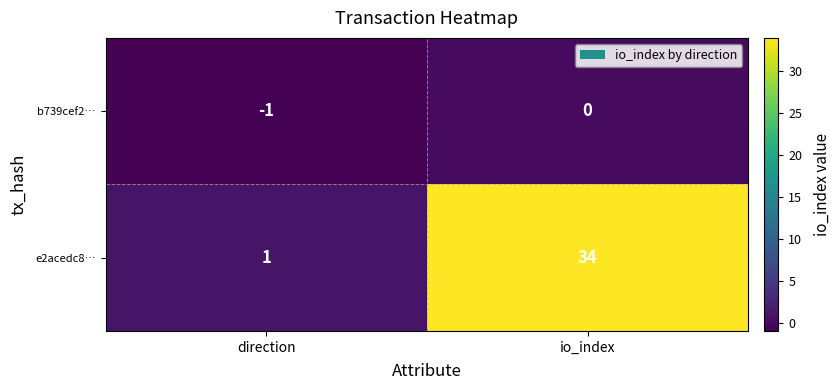

Reading left to right, list all the values displayed in this chart.

b739cef2…: direction=-1	io_index=0
e2acedc8…: direction=1	io_index=34